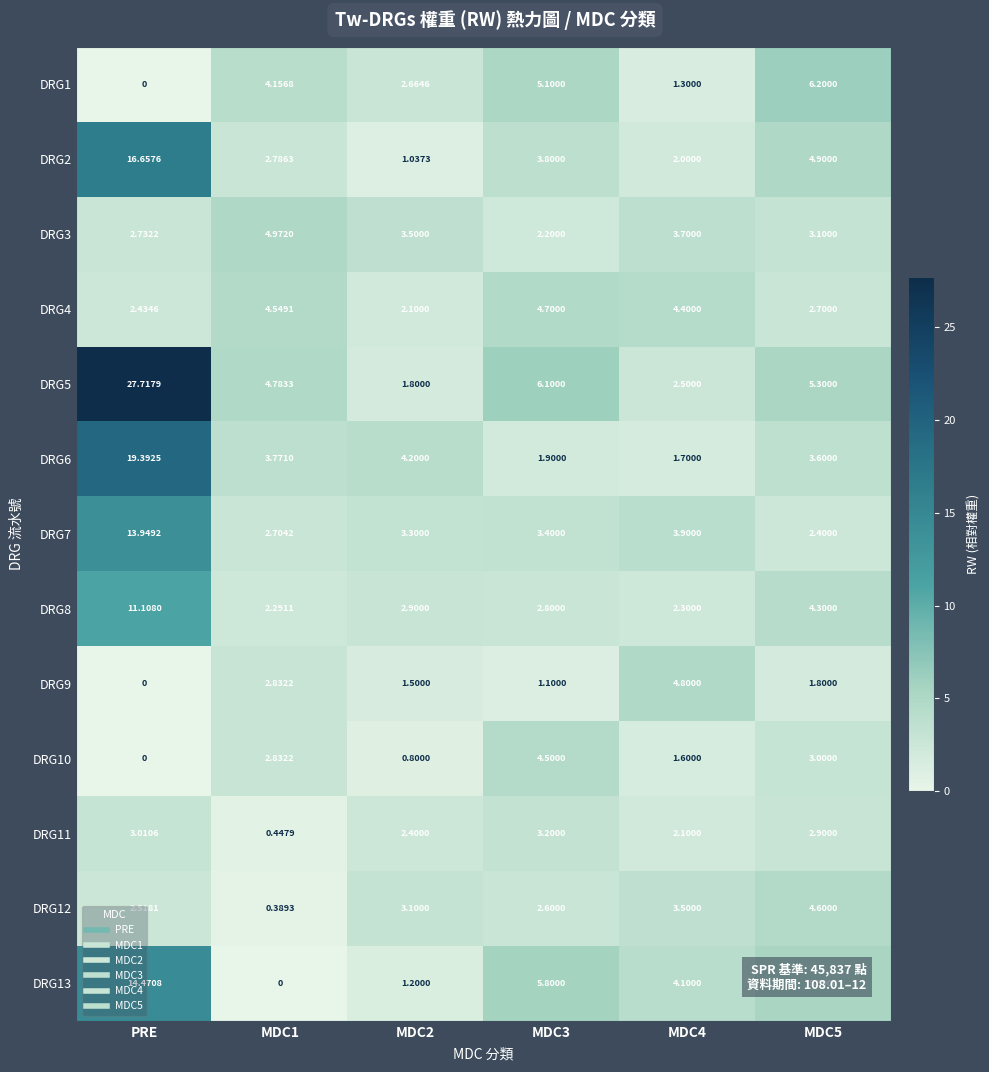

At how many categories does at least one series exceed 24?

1